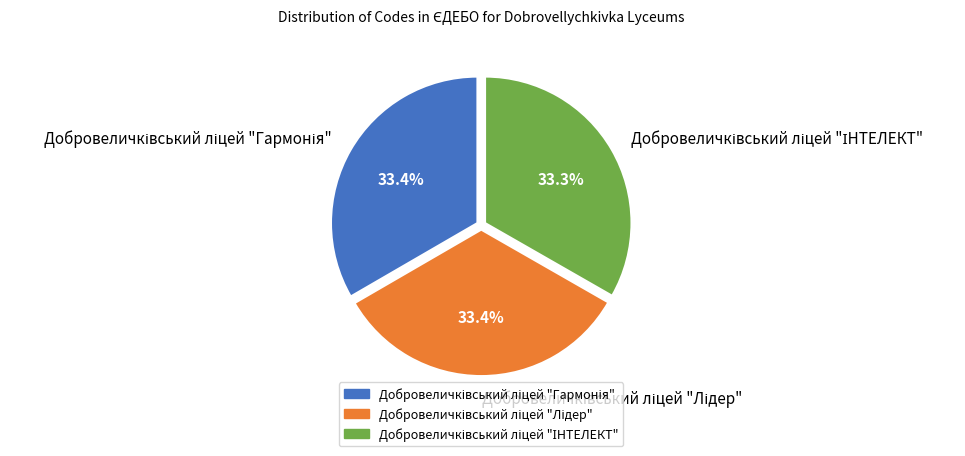

Is there any slice that represents more than half of the pie?

No